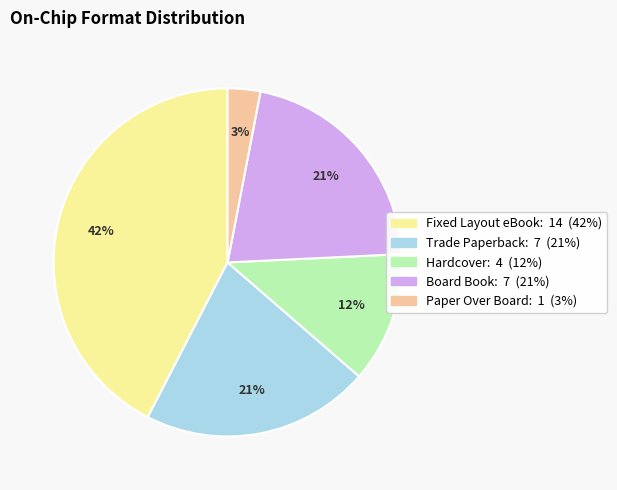

To the nearest percent, what is the difference between the largest and smallest slice percentages?

39%